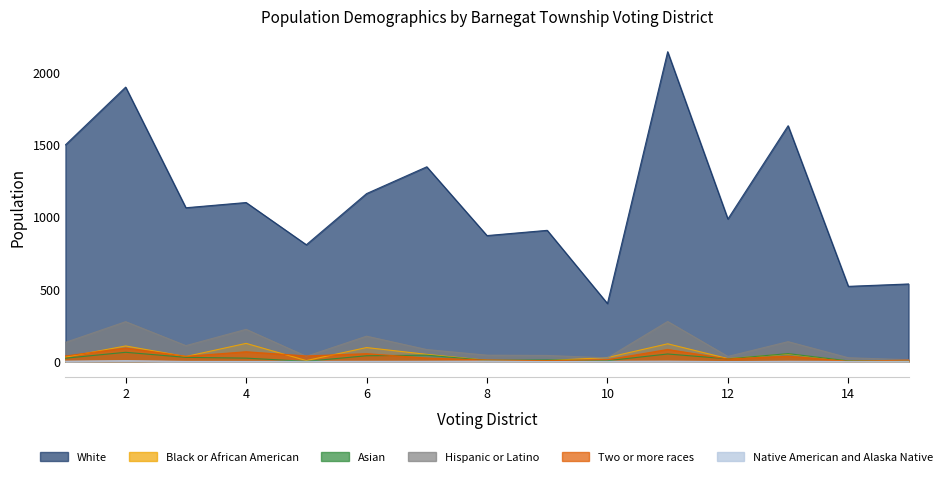

What is the minimum value for White?

400.3